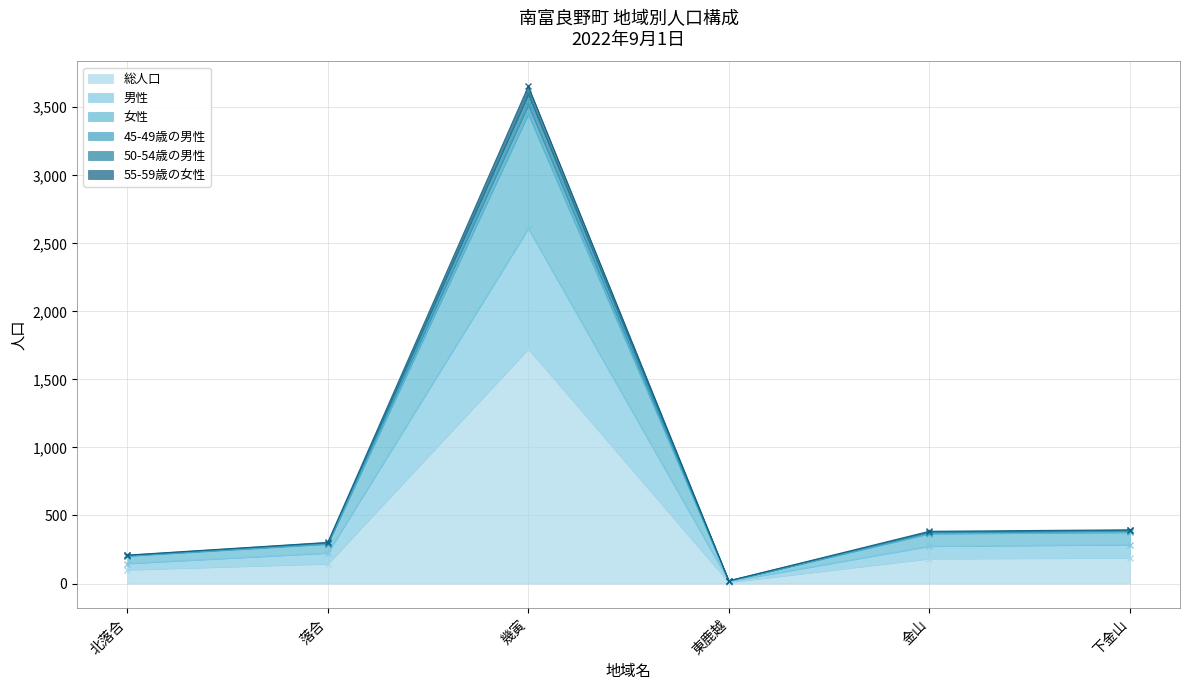

Between 落合 and 金山, which is larger?

金山